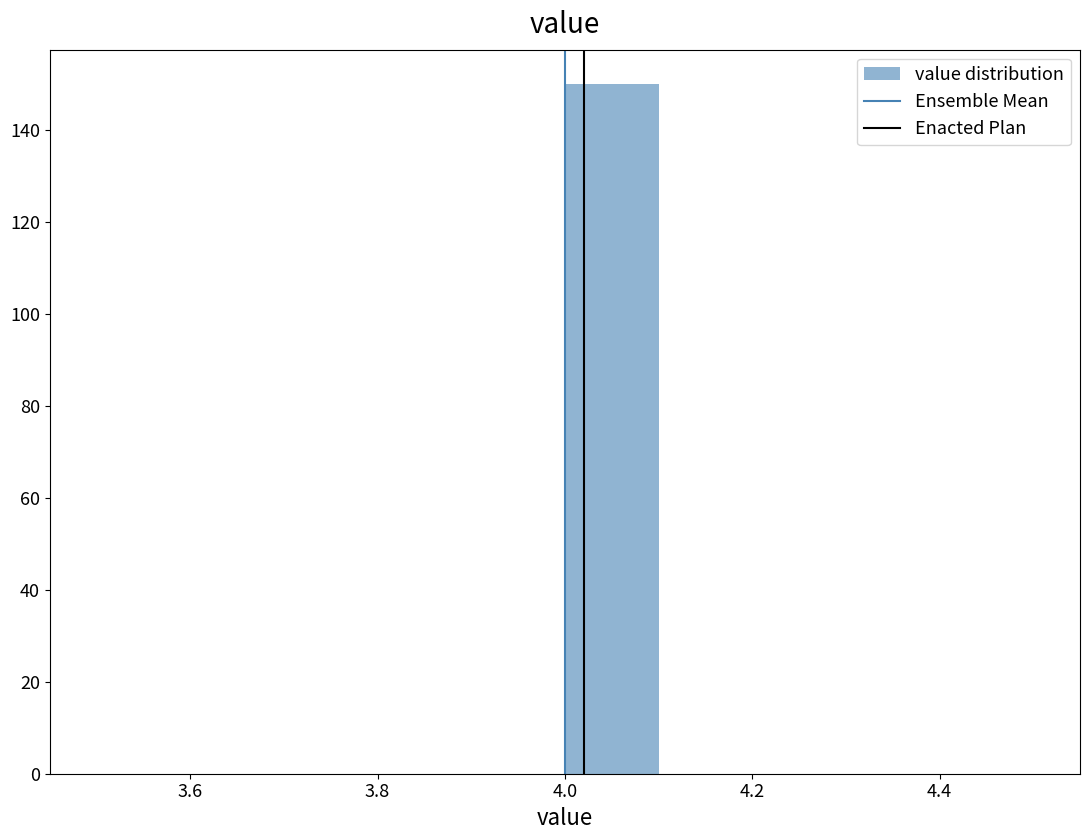

Reading left to right, transcribe this chart: for each bar, give the range it covers on the x-axis and its height. The values are not printed on the chart, so give them approximately, as read against the axis.

3.5 to 3.6: 0
3.6 to 3.7: 0
3.7 to 3.8: 0
3.8 to 3.9: 0
3.9 to 4.0: 0
4.0 to 4.1: 150
4.1 to 4.2: 0
4.2 to 4.3: 0
4.3 to 4.4: 0
4.4 to 4.5: 0